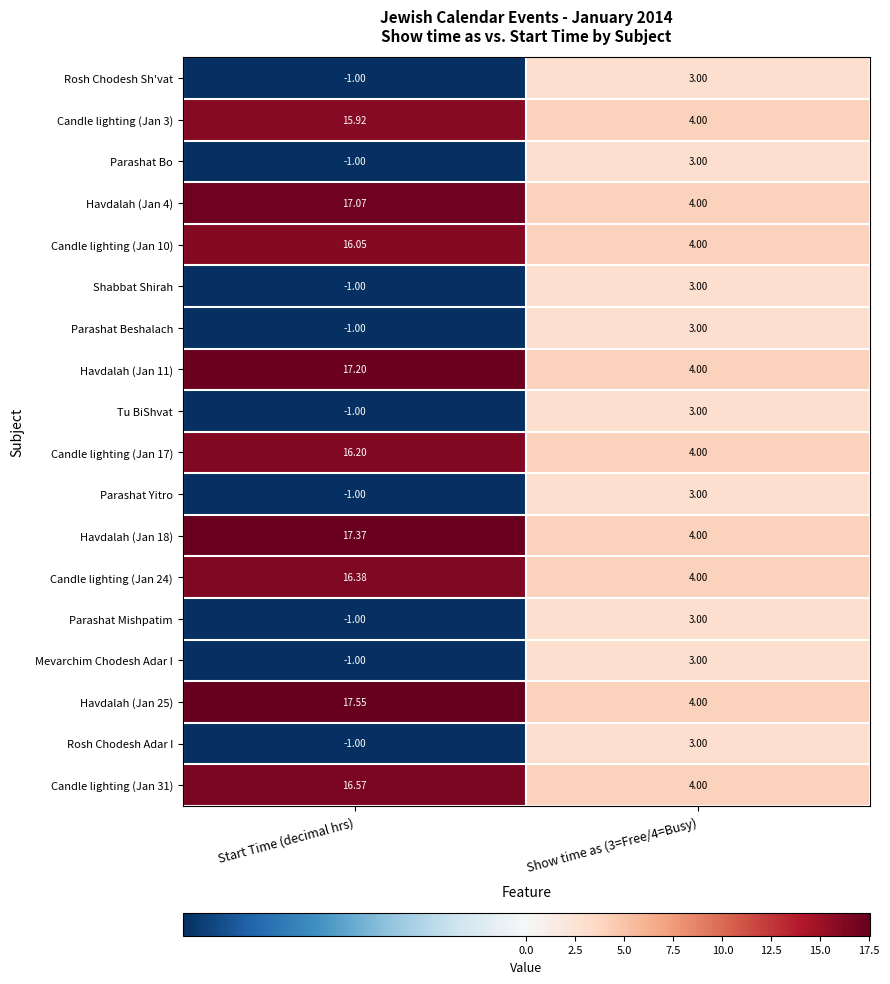

Between Start Time (decimal hrs) and Show time as (3=Free/4=Busy), which series saw the biggest shift?

Havdalah (Jan 25)